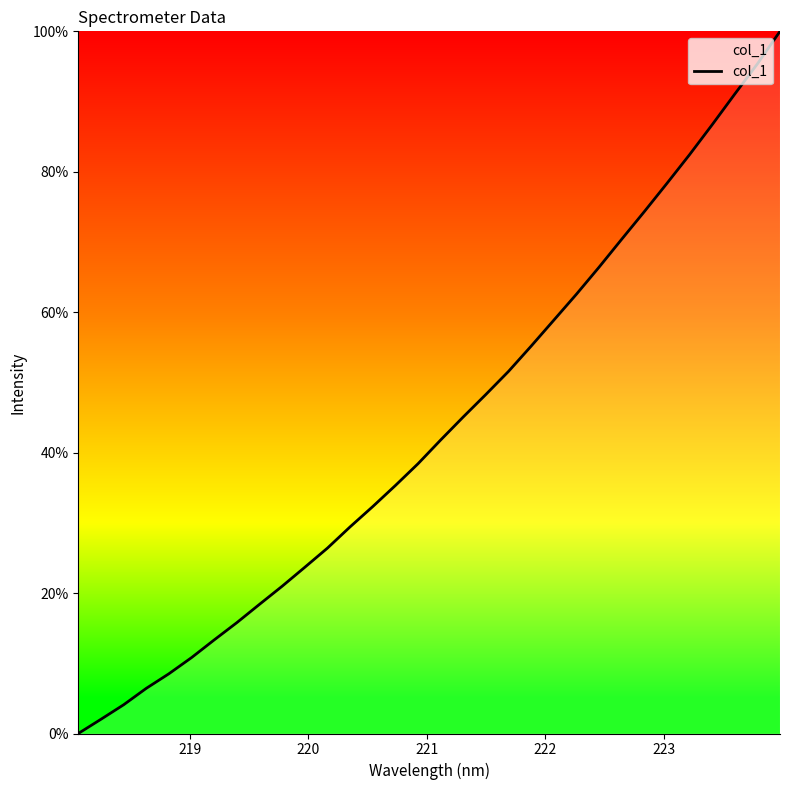

Reading right to left, list all the values displayed in this chart.

100.0	95.4	91.1	86.7	82.4	78.3	74.3	70.4	66.4	62.6	58.9	55.2	51.6	48.3	45.1	41.8	38.4	35.3	32.3	29.4	26.4	23.7	21.0	18.4	15.8	13.3	10.8	8.5	6.4	4.1	2.0	0.0